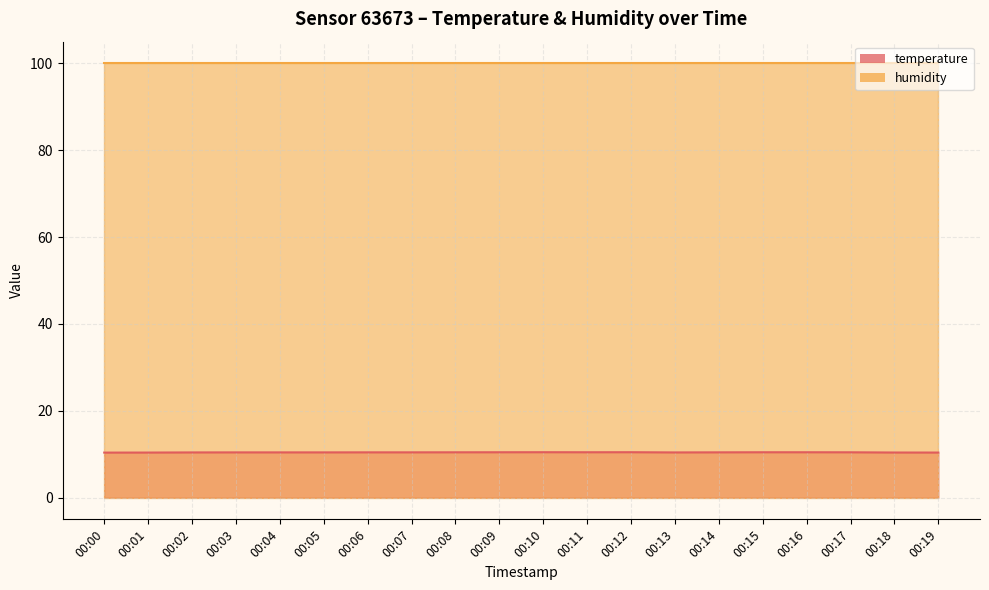

How many points are lower than both their immediate neighbors (excluding endpoints)?

2